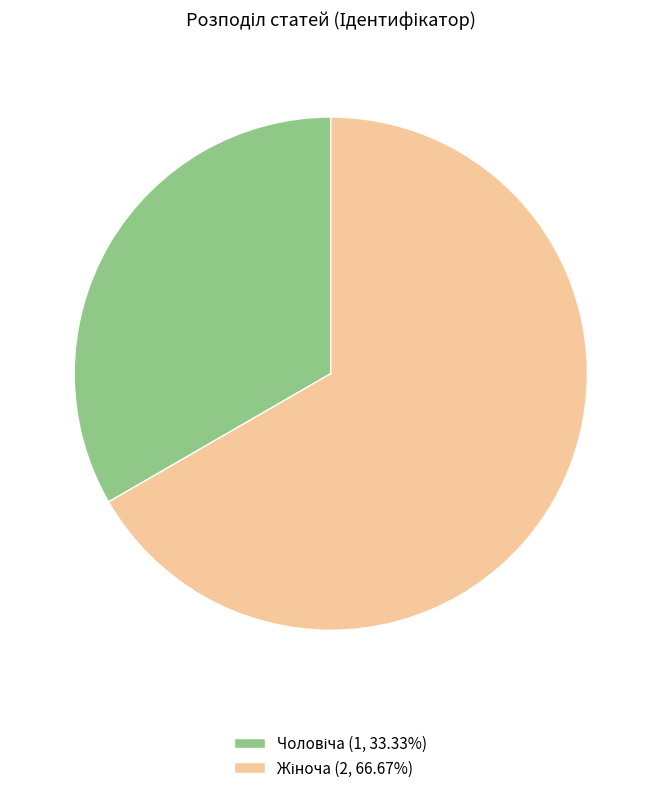

Is there any slice that represents more than half of the pie?

Yes